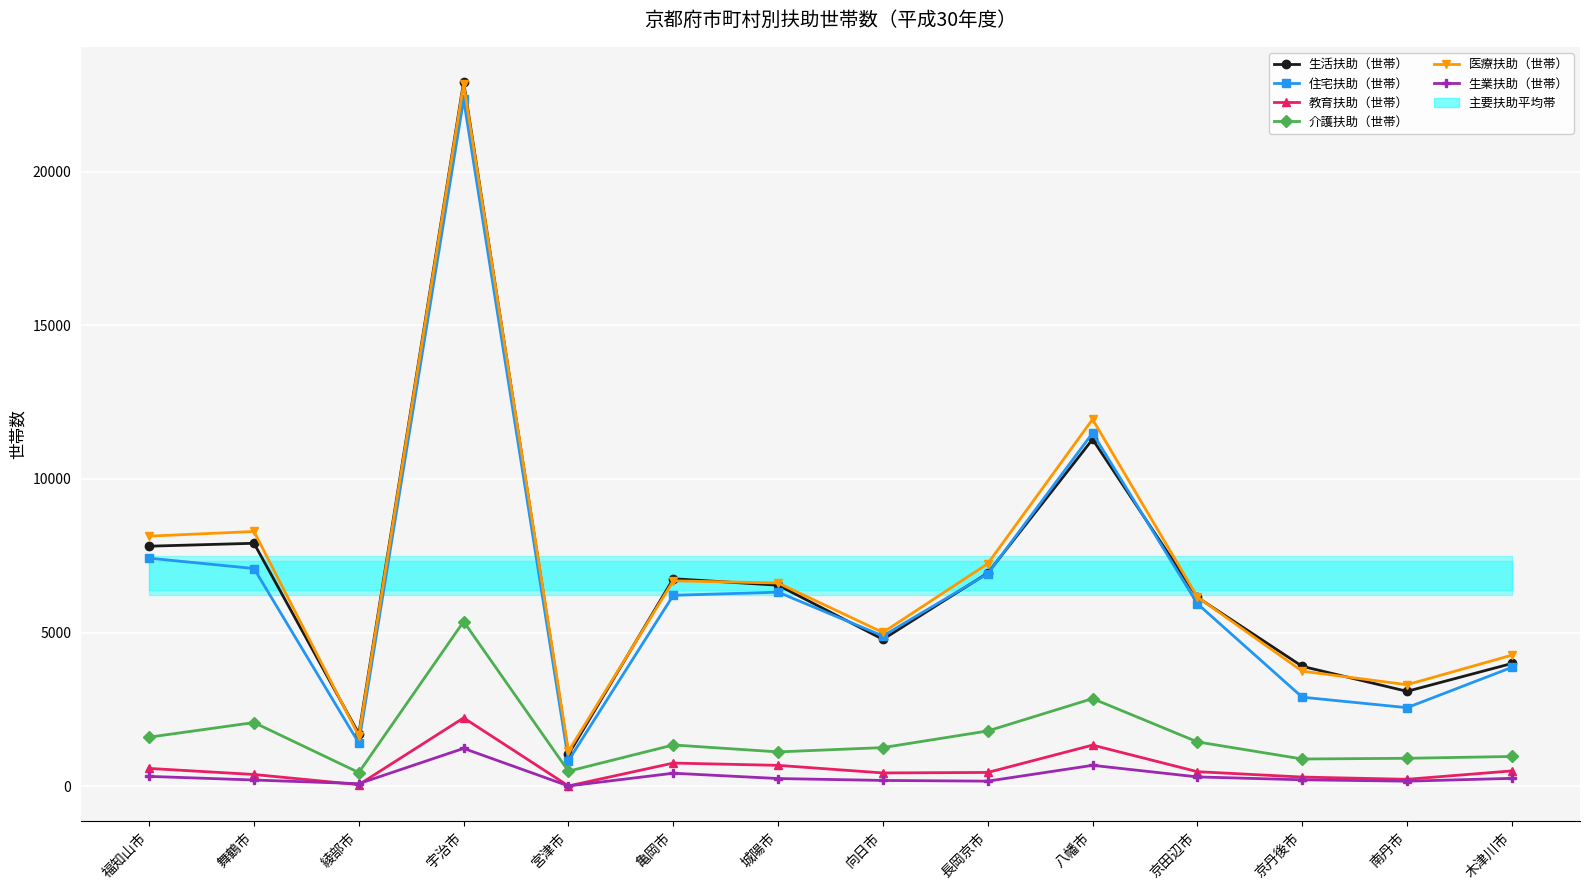

Between 福知山市 and 宇治市, which series saw the biggest shift?

生活扶助（世帯）